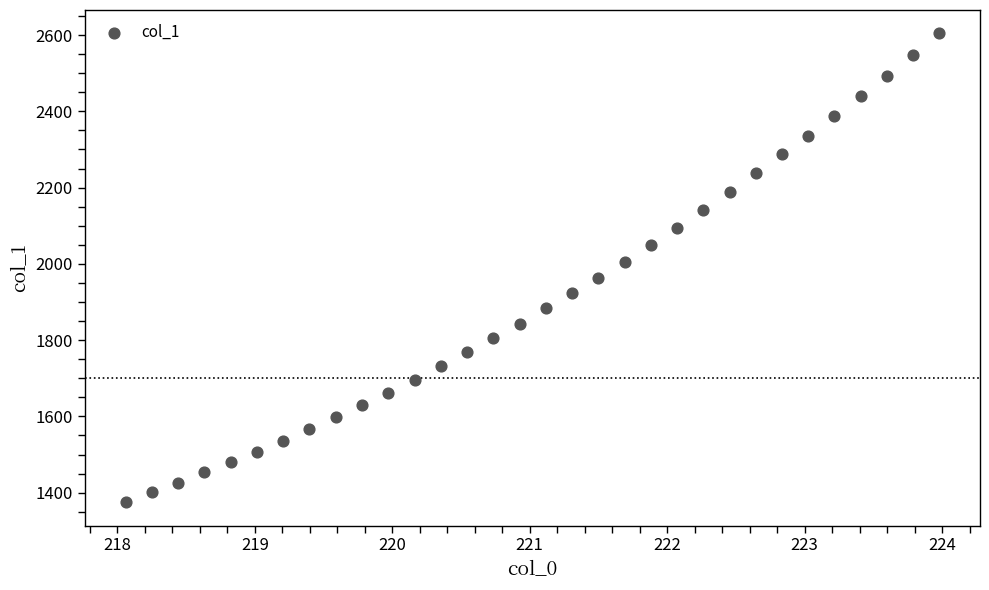

What is the range of X values (max minus min)?

5.9